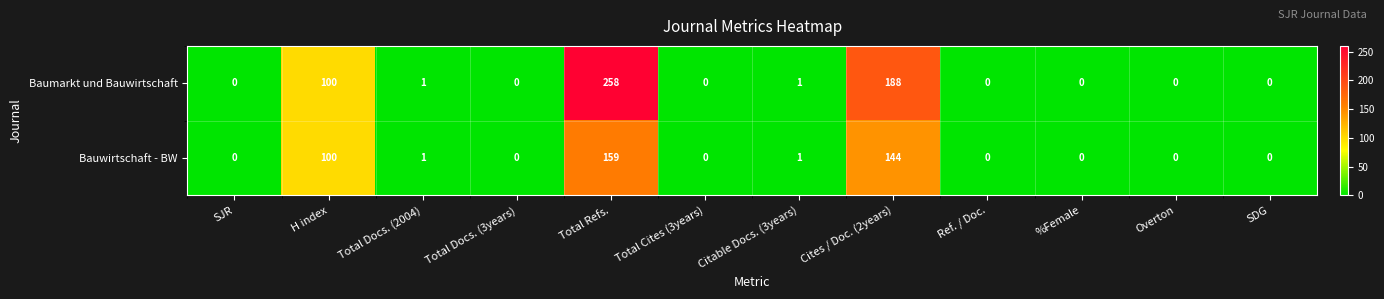

How many data points does each series have?

12